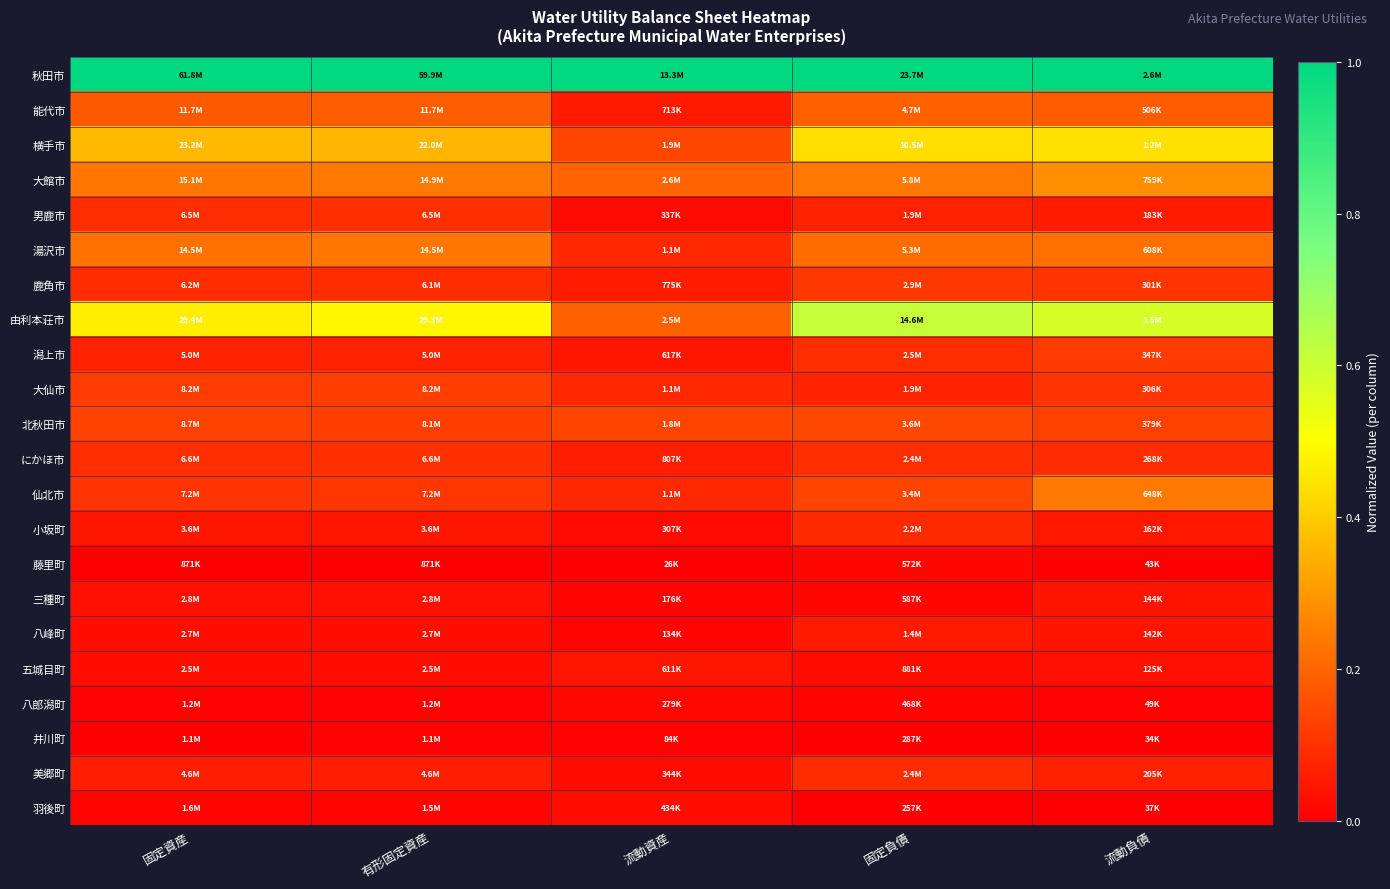

Count the number of categories in the chart.

5